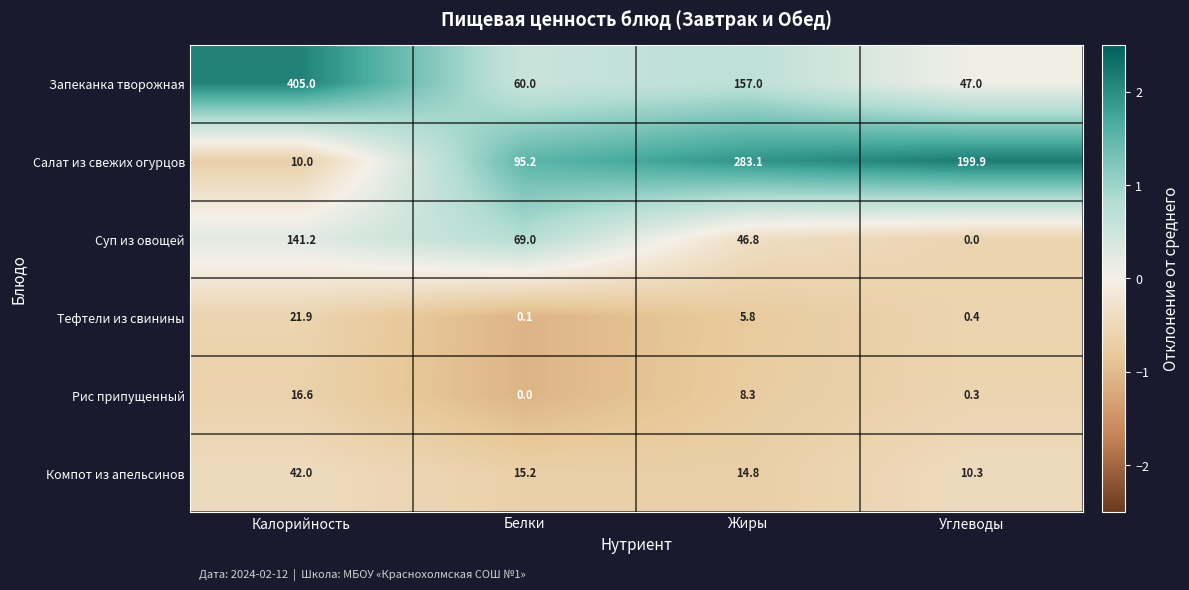

At Углеводы, list the series in order from smallest to largest.

Суп из овощей, Рис припущенный, Тефтели из свинины, Компот из апельсинов, Запеканка творожная, Салат из свежих огурцов